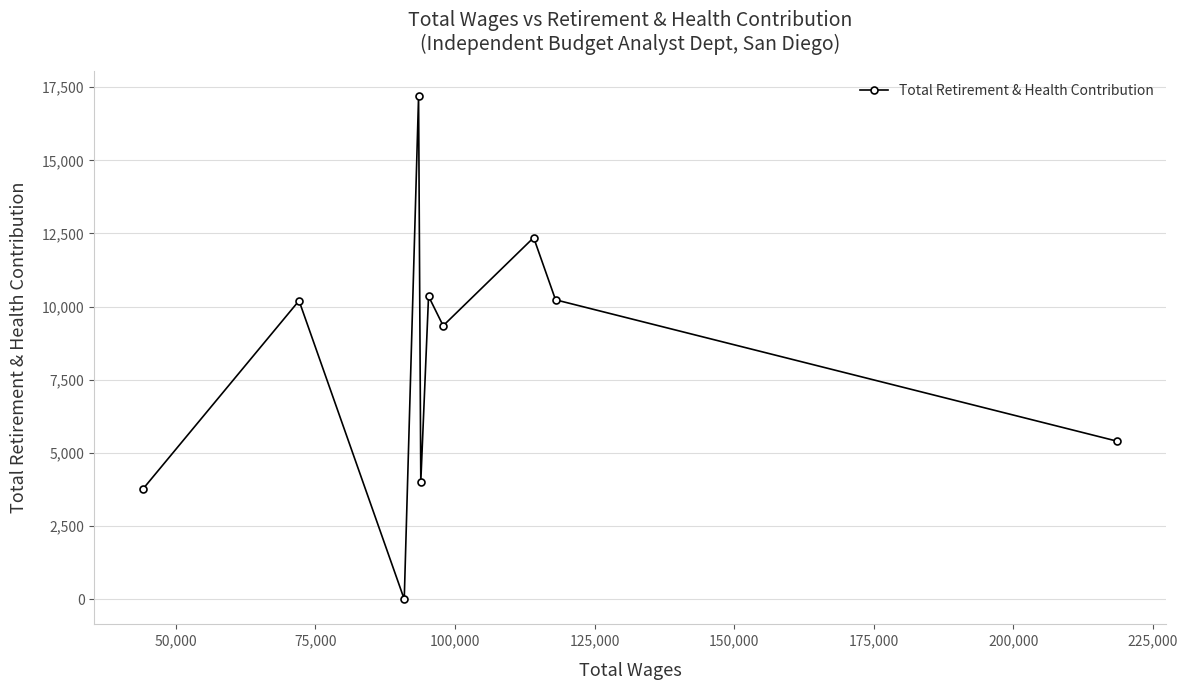

How many lines are shown in the chart?

1